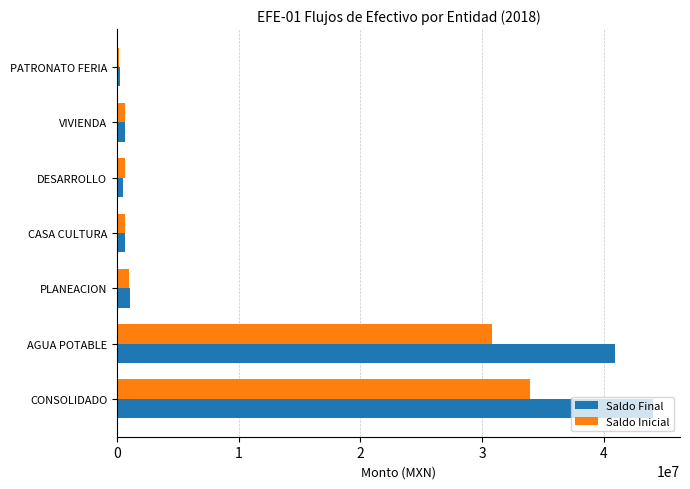

At which category is the sum across all series the highest?

CONSOLIDADO